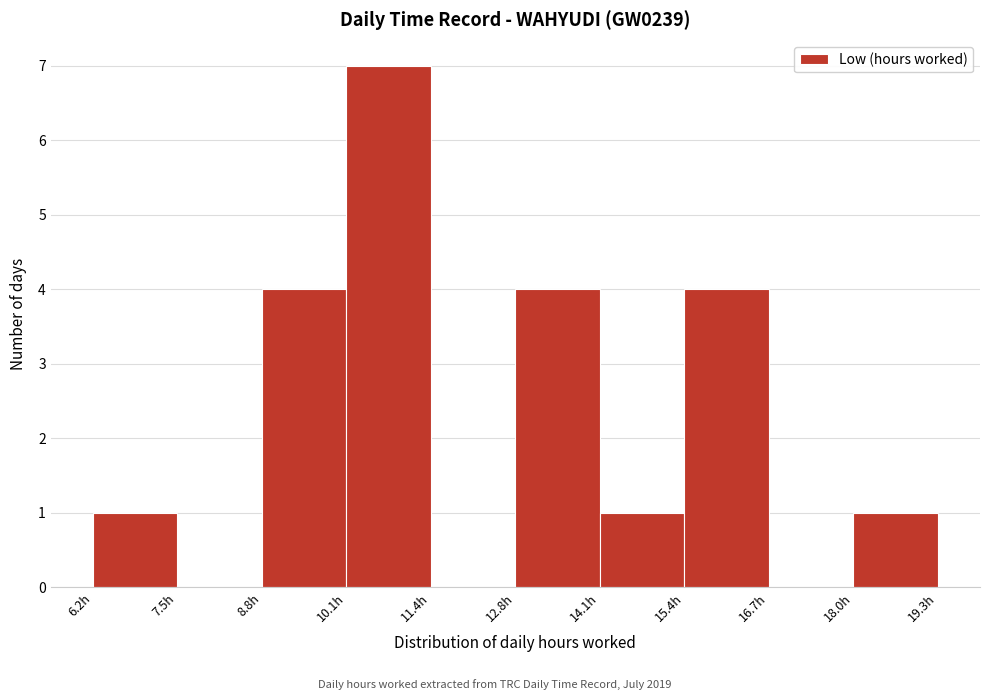

Reading left to right, list every bar in this chart as the range it spans on the x-axis followed by its height. Neither the bar edges nor the heights are printed on the chart, so give them approximately, as read against the axes.

6.2 to 7.6: 1
7.6 to 8.8: 0
8.8 to 10.2: 4
10.2 to 11.4: 7
11.4 to 12.8: 0
12.8 to 14.0: 4
14.0 to 15.4: 1
15.4 to 16.6: 4
16.6 to 18.0: 0
18.0 to 19.2: 1